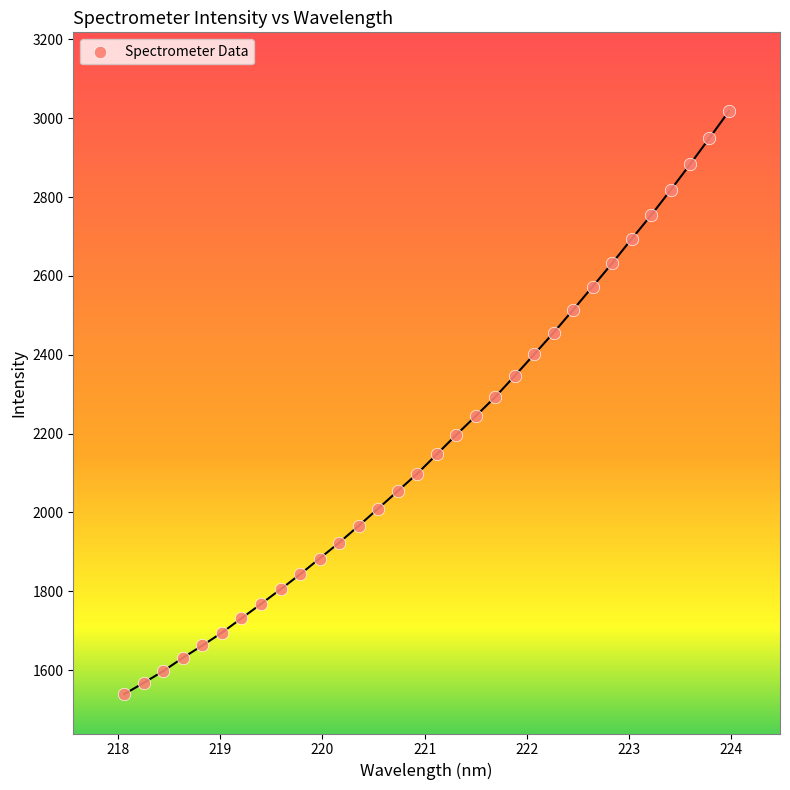

What is the range of Y values (max minus min)?

1478.4